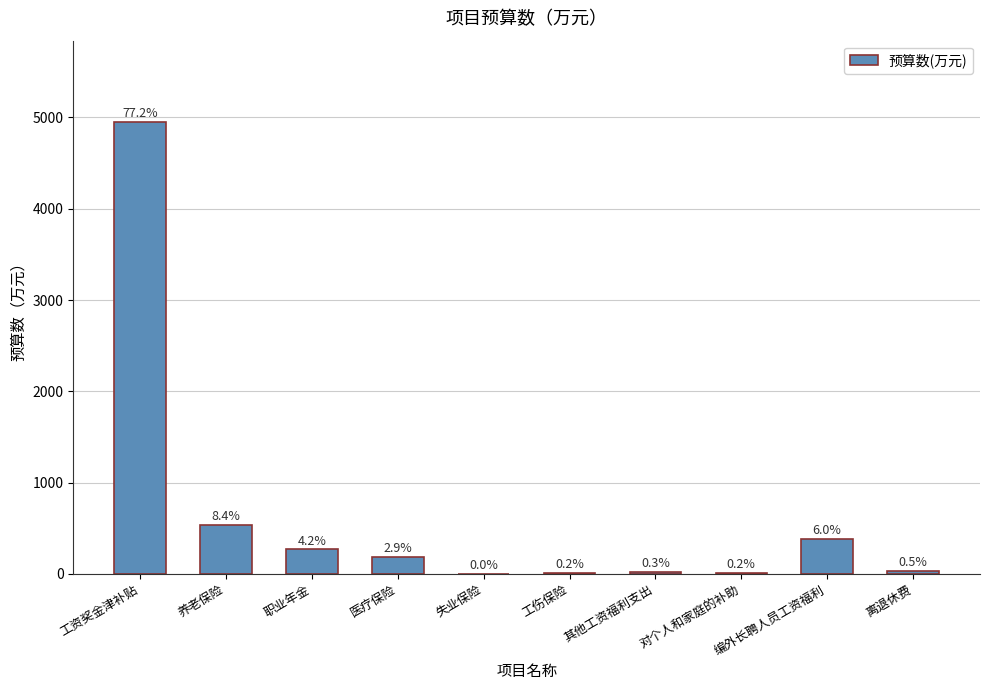

Is it true that the value at 离退休费 is 40.5?

False